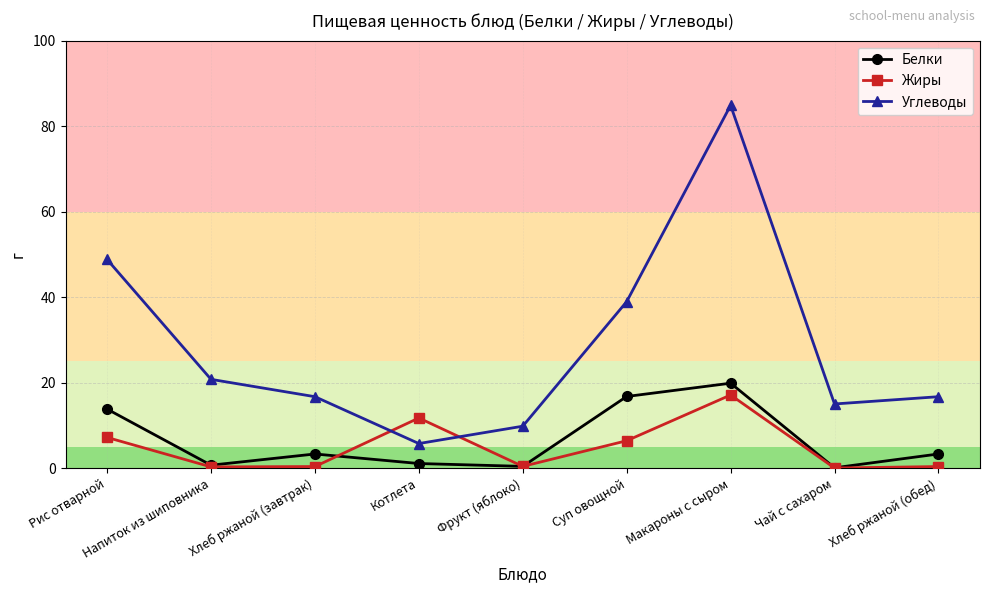

What is the minimum value for Белки?

0.1